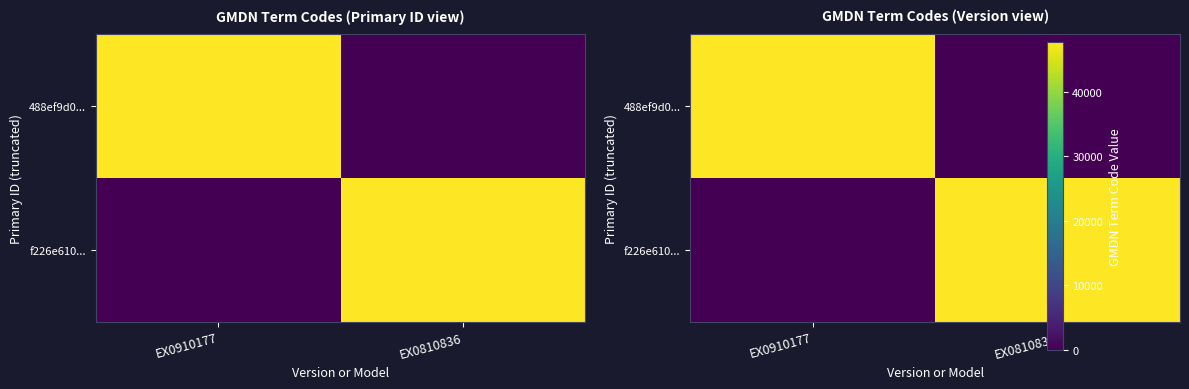

Rank the categories by 488ef9d0... value from lowest to highest.

EX0810836, EX0910177